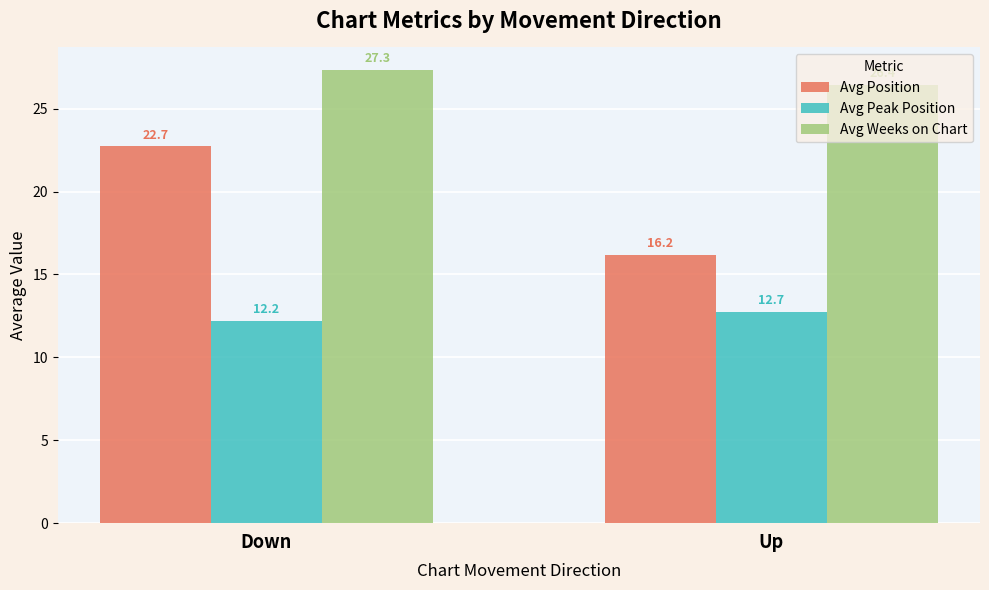

Rank the series at Up from lowest to highest value.

Avg Peak Position, Avg Position, Avg Weeks on Chart